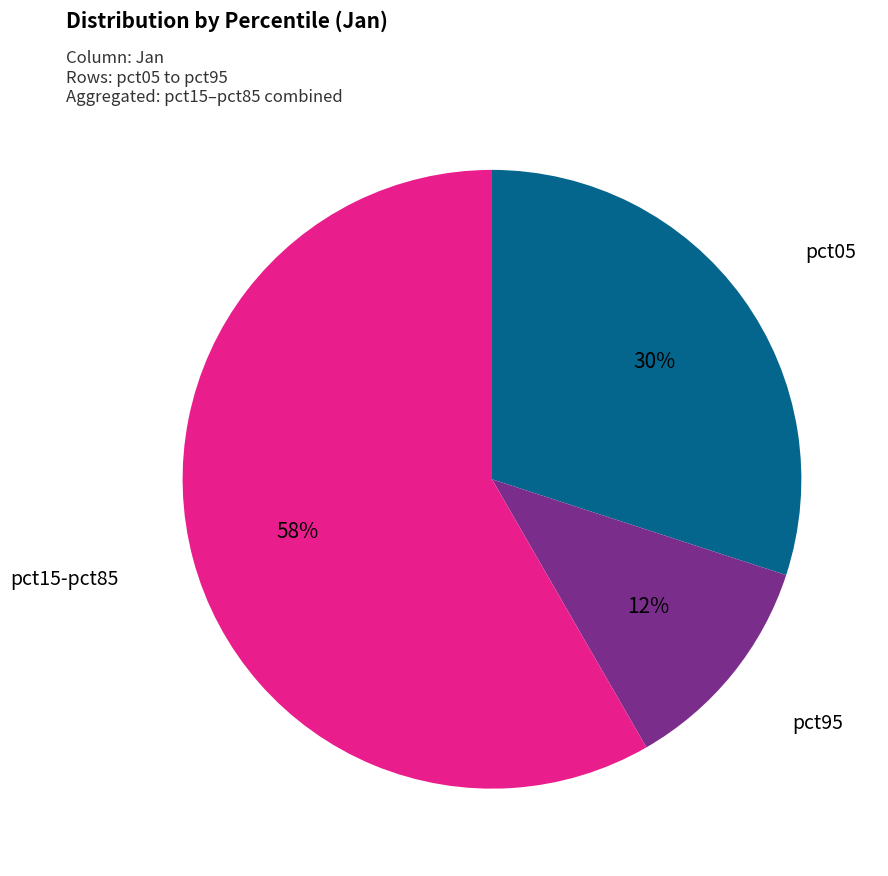

How many segments does this pie chart have?

3